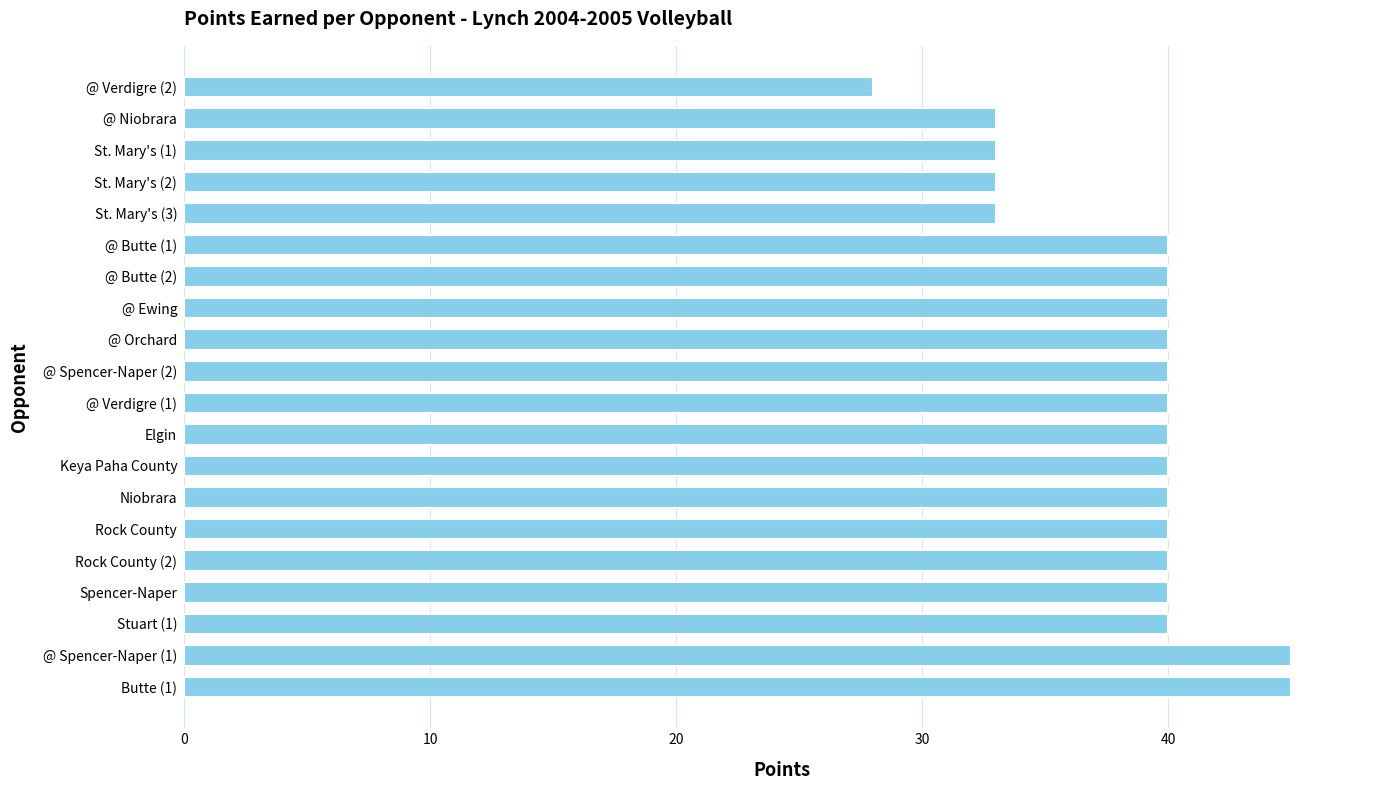

Are the bars horizontal?

Yes